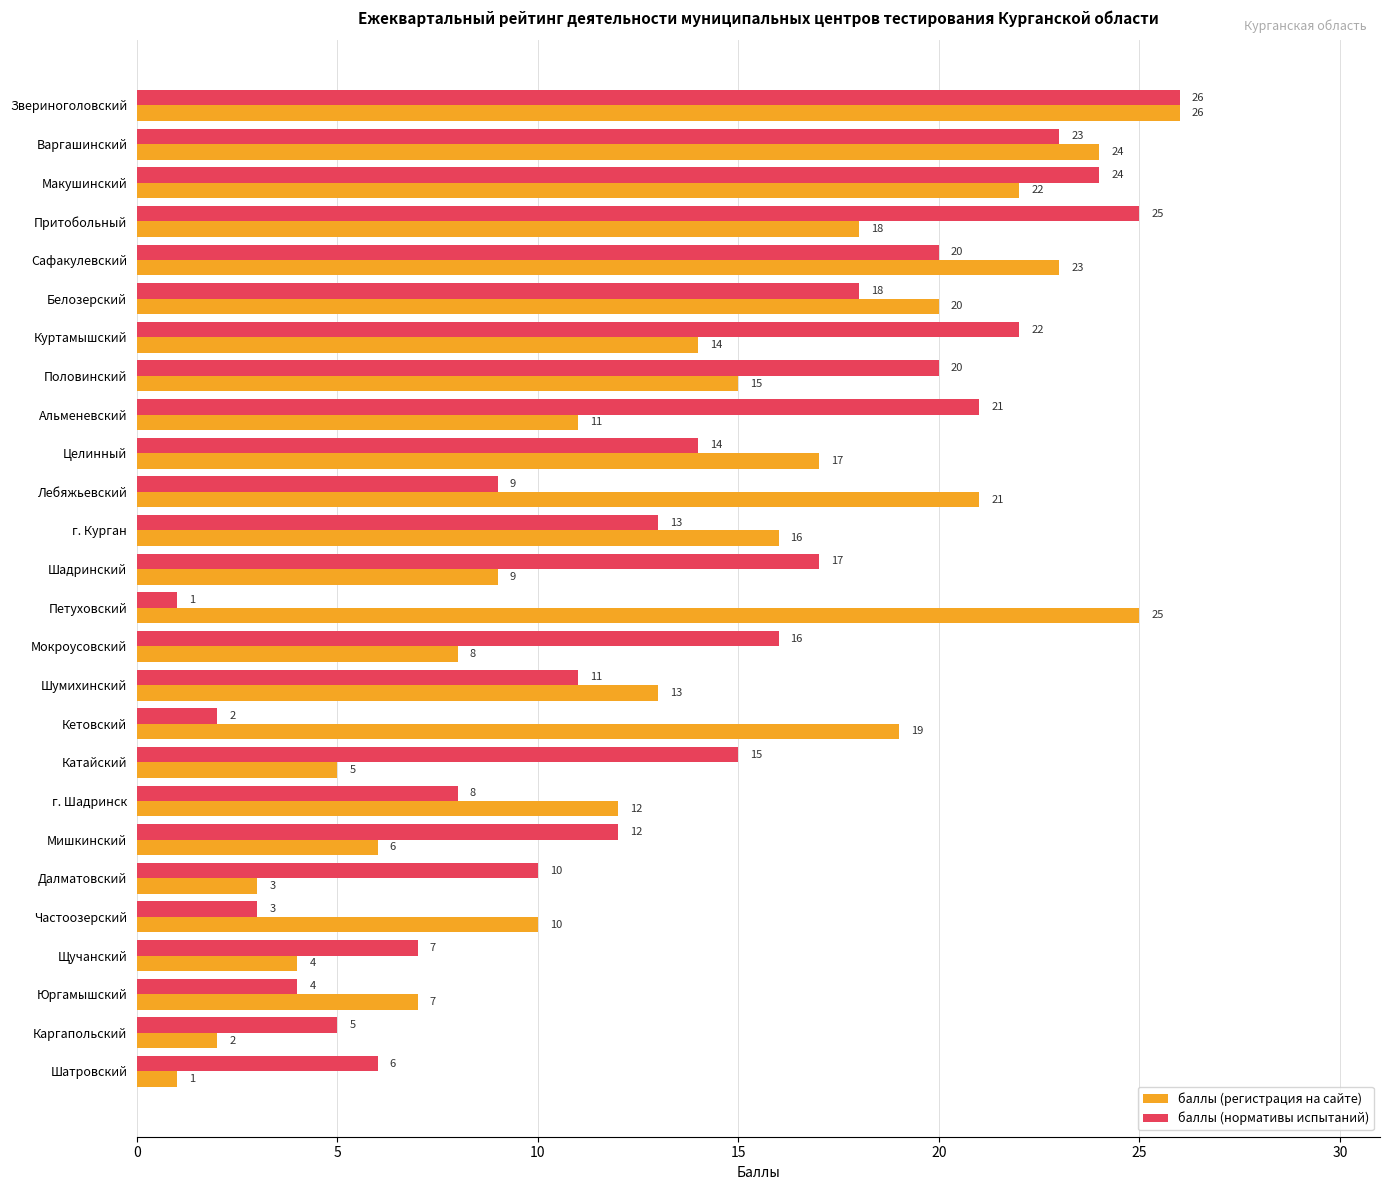

At which label is баллы (регистрация на сайте) closest to 13?

Шумихинский